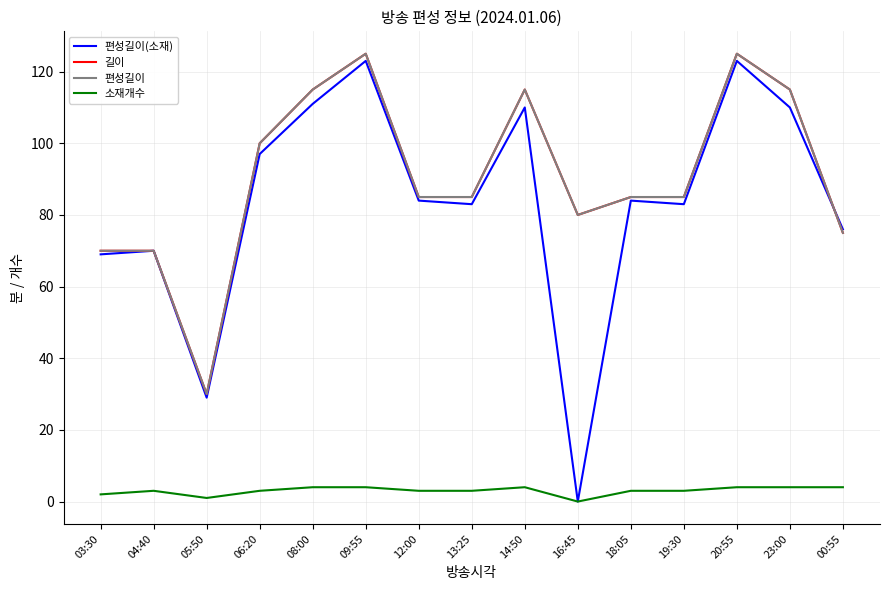

Rank the categories by 소재개수 value from highest to lowest.

08:00, 09:55, 14:50, 20:55, 23:00, 00:55, 04:40, 06:20, 12:00, 13:25, 18:05, 19:30, 03:30, 05:50, 16:45